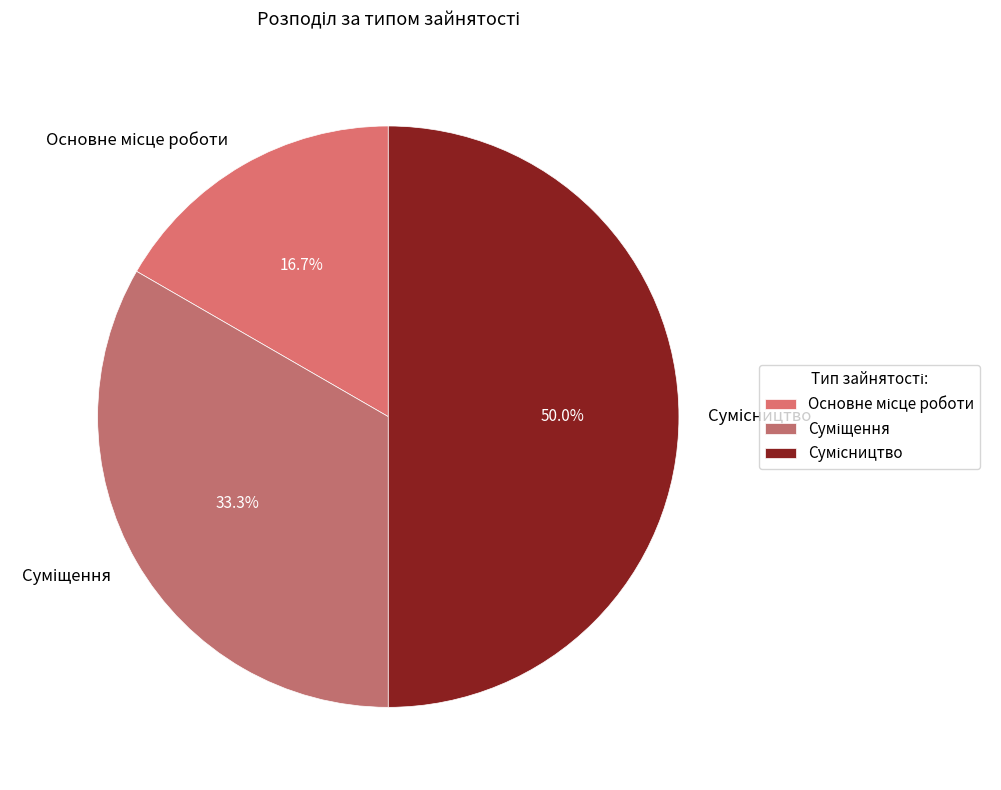

Count the number of slices in the pie.

3